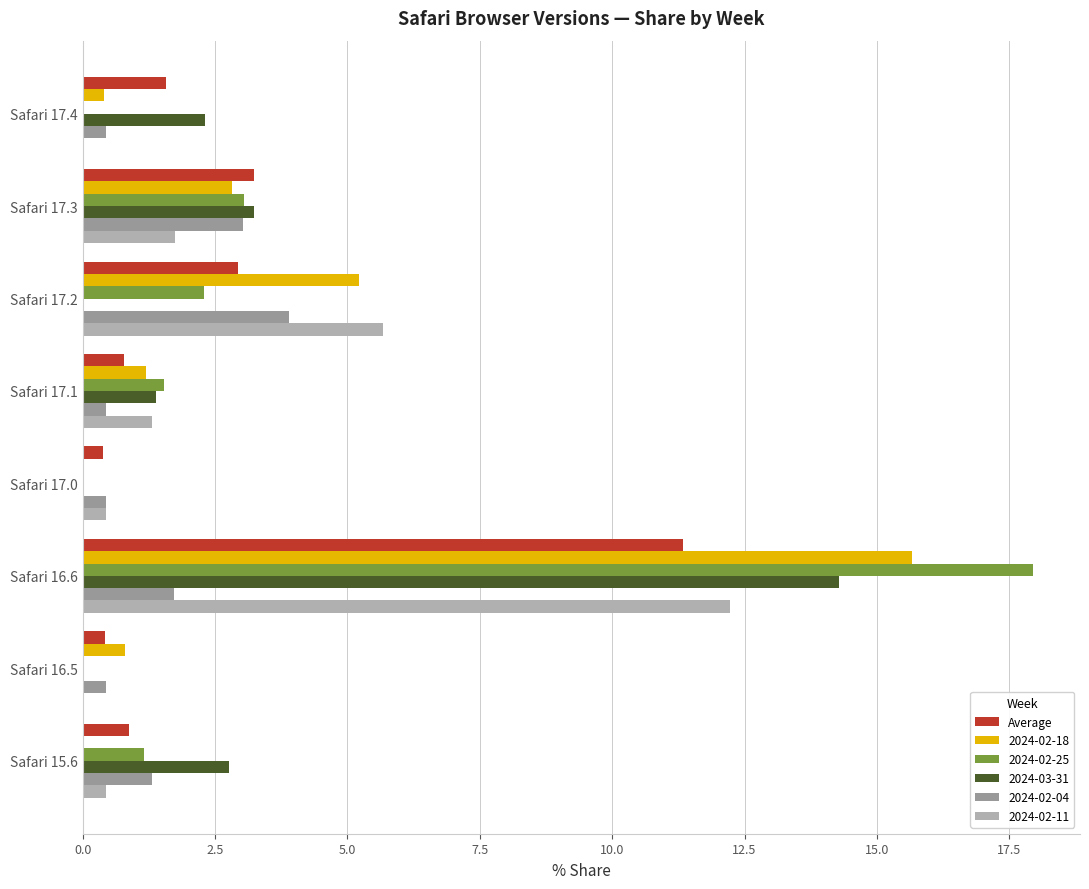

How many data points in 2024-02-11 are above 1?

4